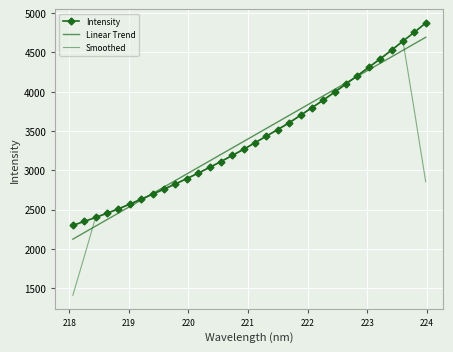

What is the smallest value displayed?

1409.0